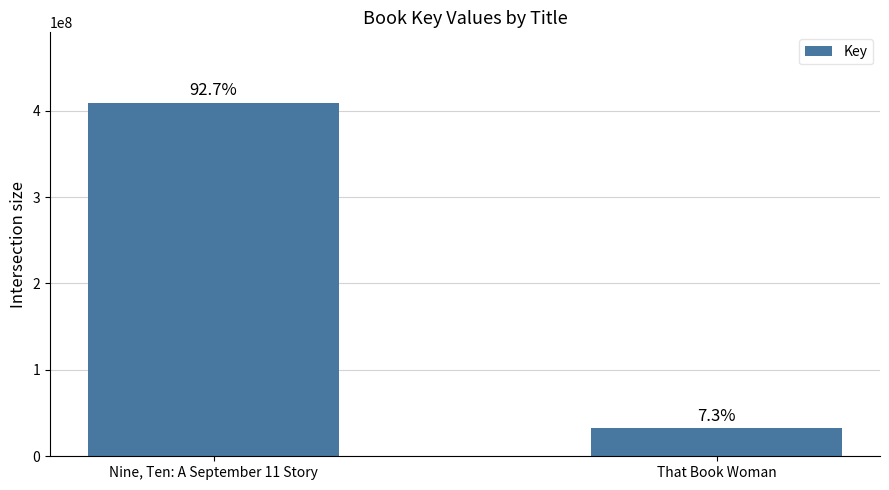

What is the label of the 2nd bar from the left?

That Book Woman